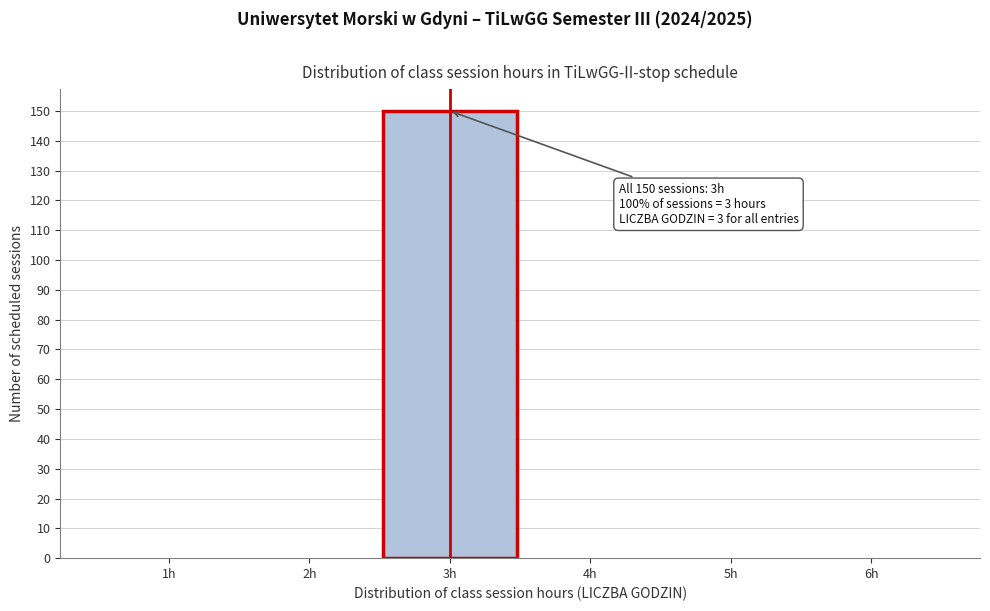

Which range on the x-axis has the tallest bar?

2.5 to 3.5